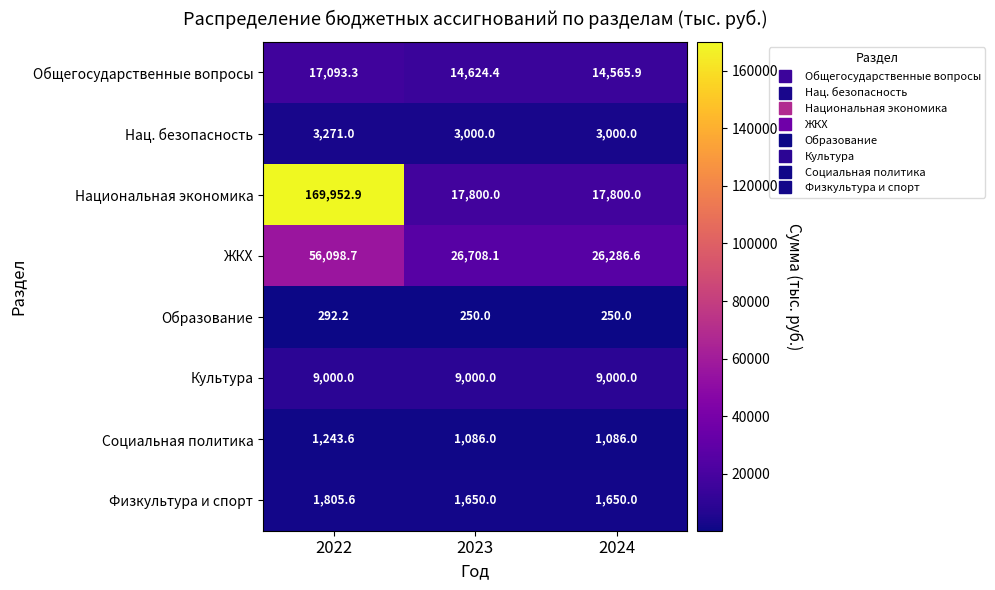

At which category does the chart reach its peak across all series?

2022